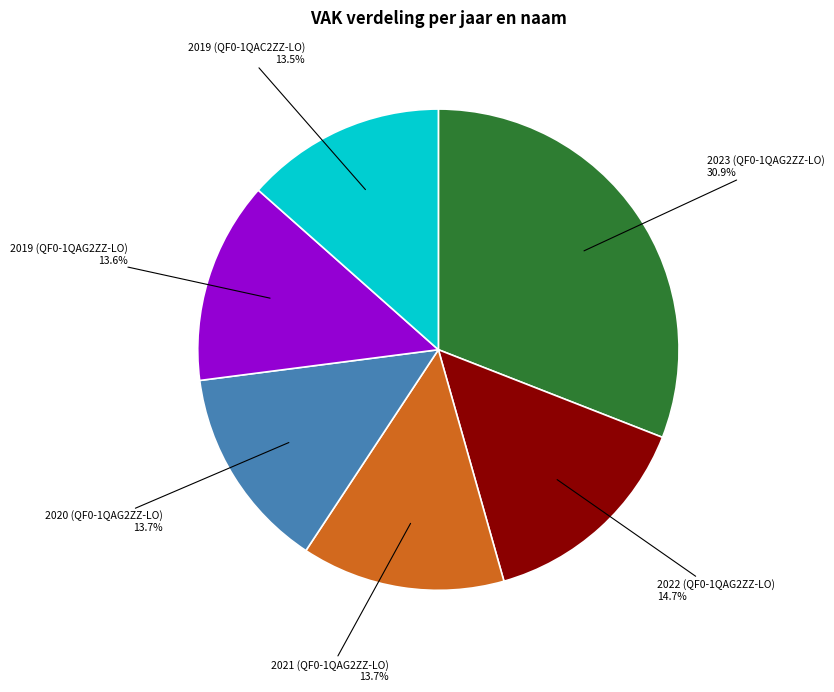

To the nearest percent, what is the average slice percentage?

17%